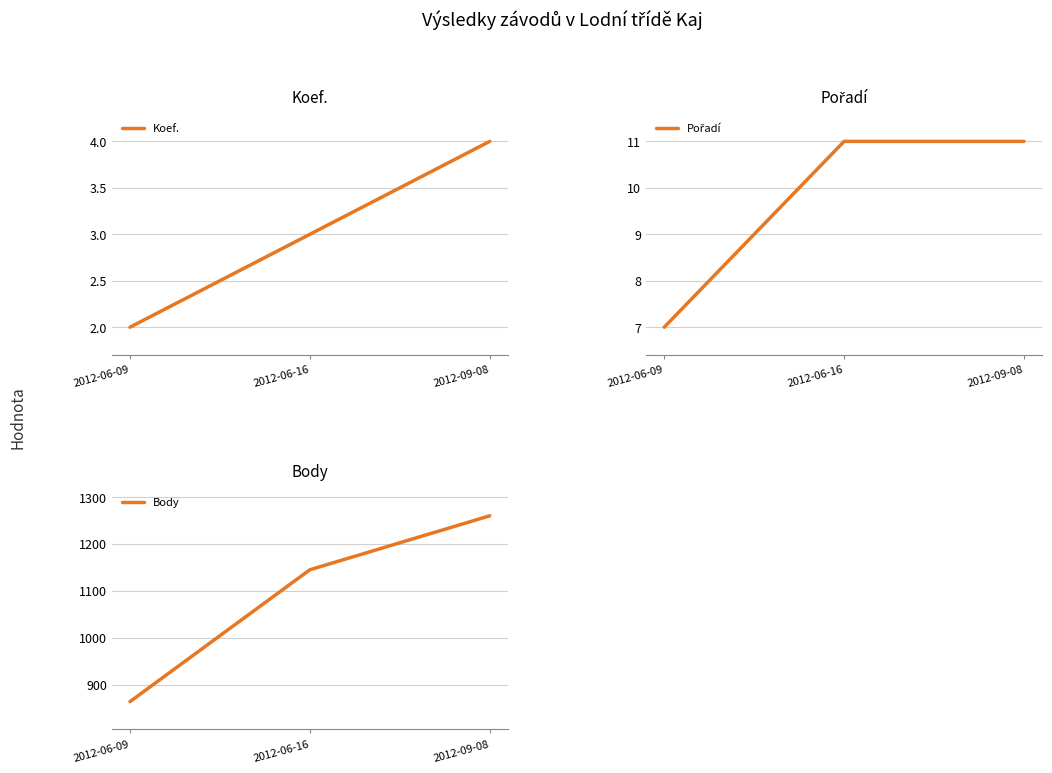

What is the greatest value displayed?

1260